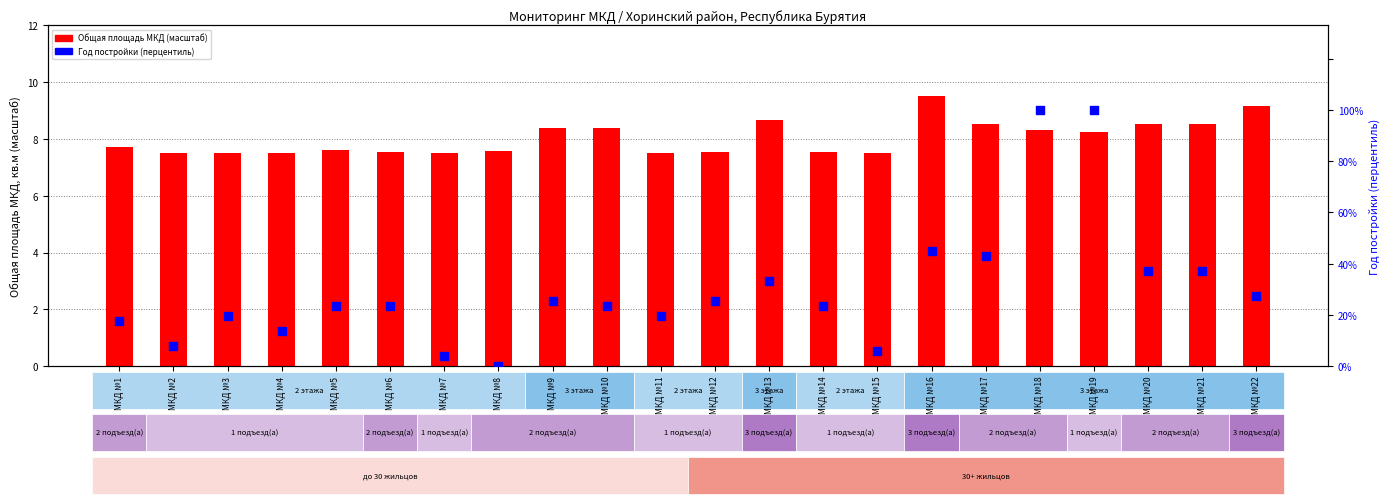

At which category is the sum across all series the highest?

МКД №18